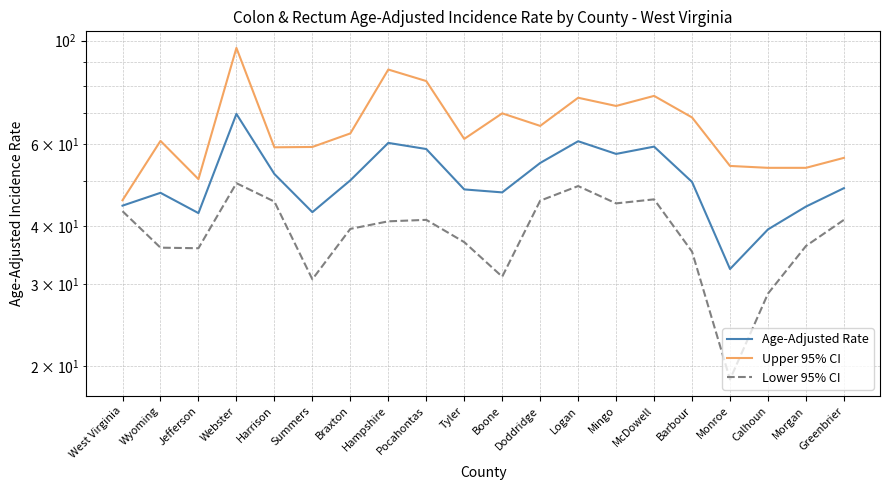

The value of Age-Adjusted Rate at Summers is 42.8. True or false?

True